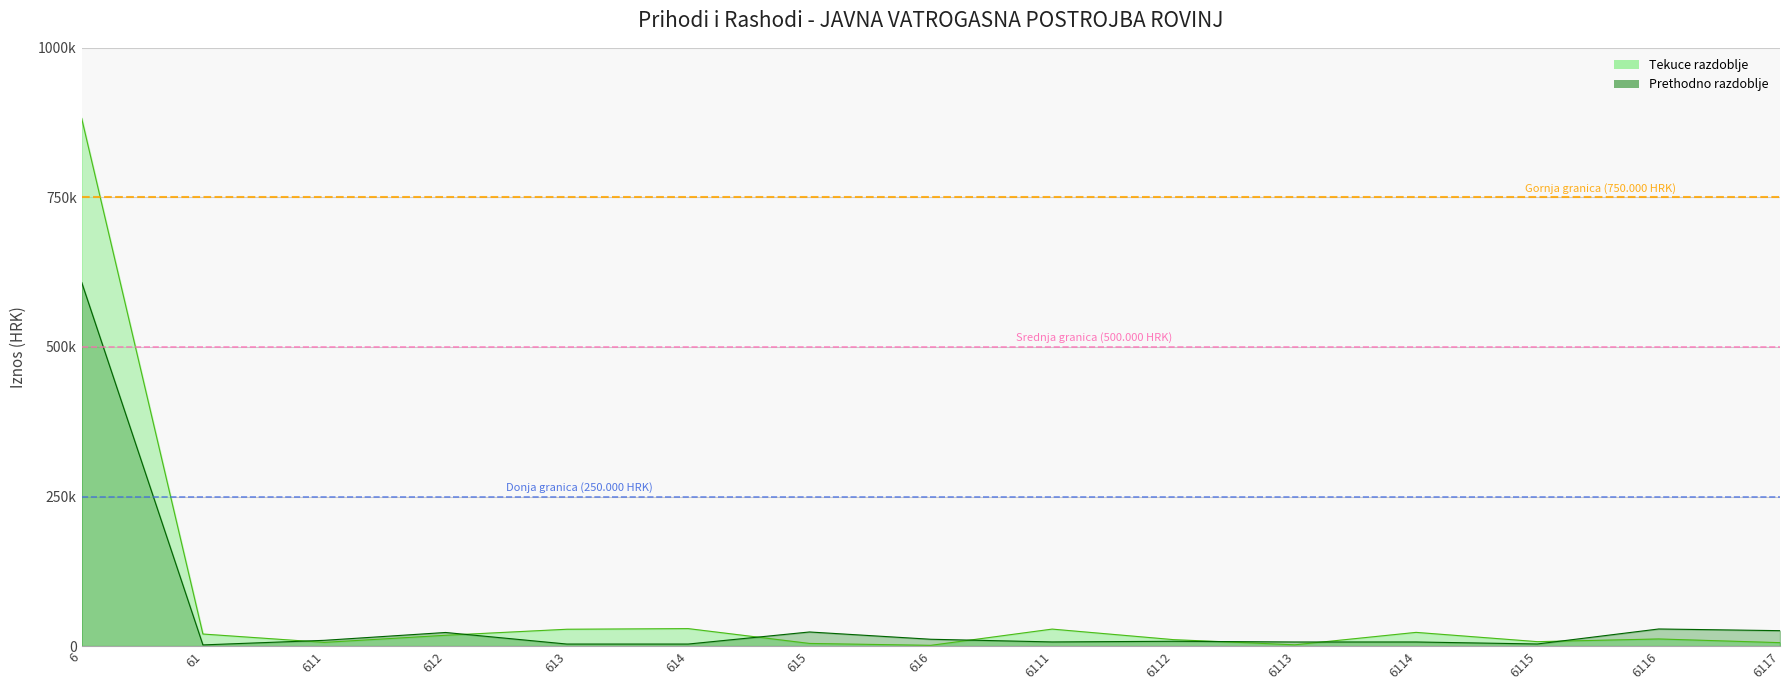

What is the value of the Srednja granica (500.000 HRK) point at the 1st from the left?

500000